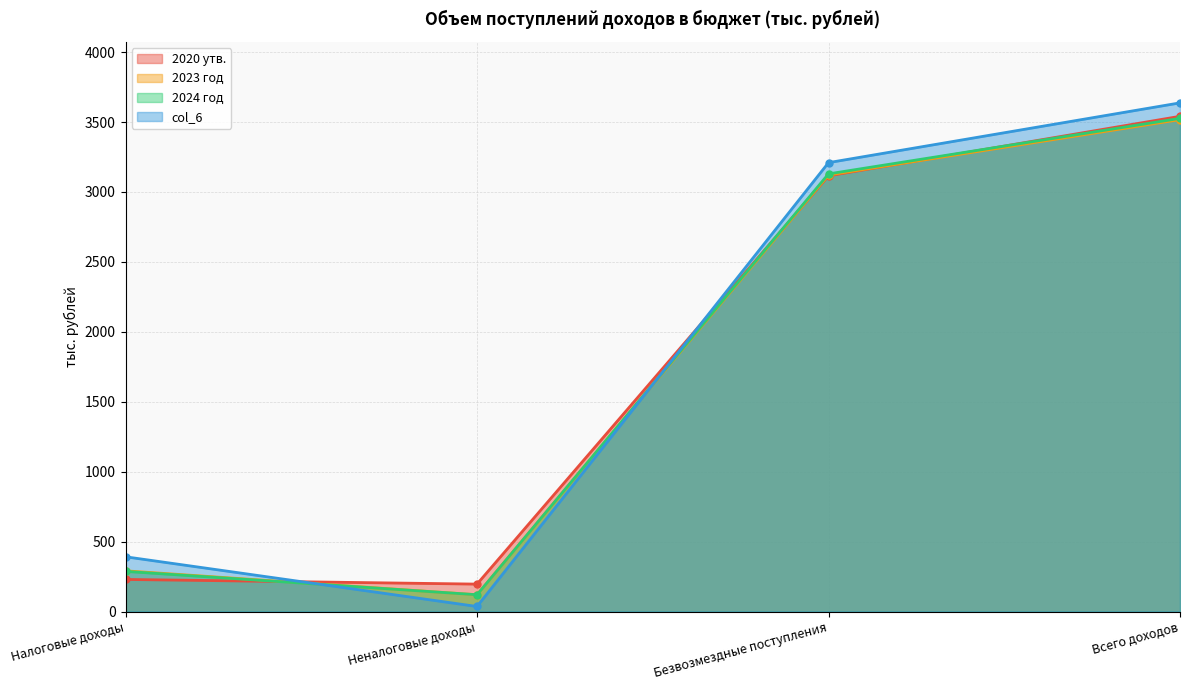

Count the number of data series in this chart.

4